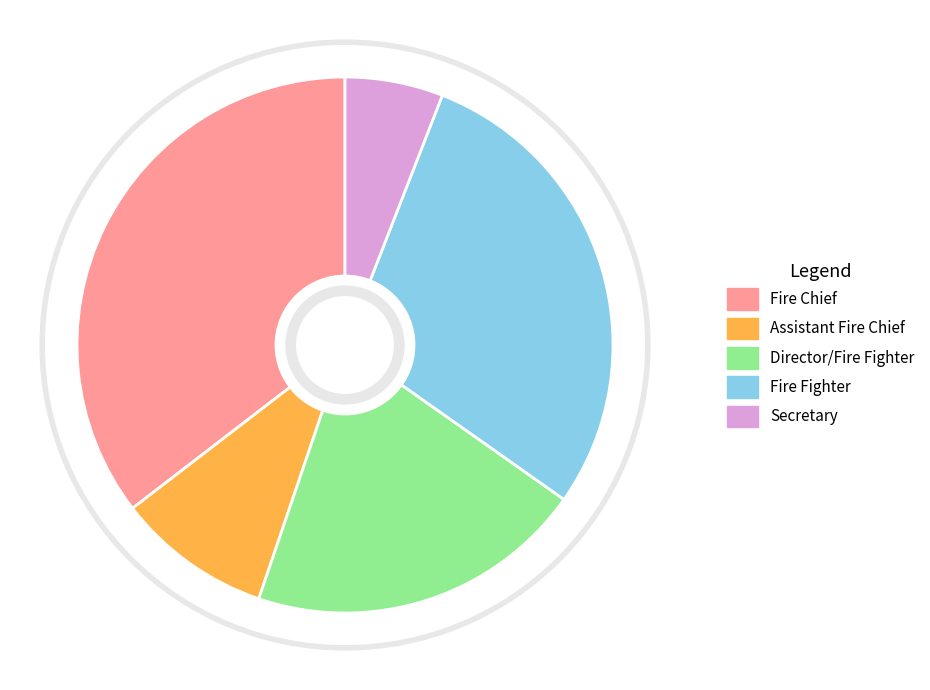

How many segments does this pie chart have?

5